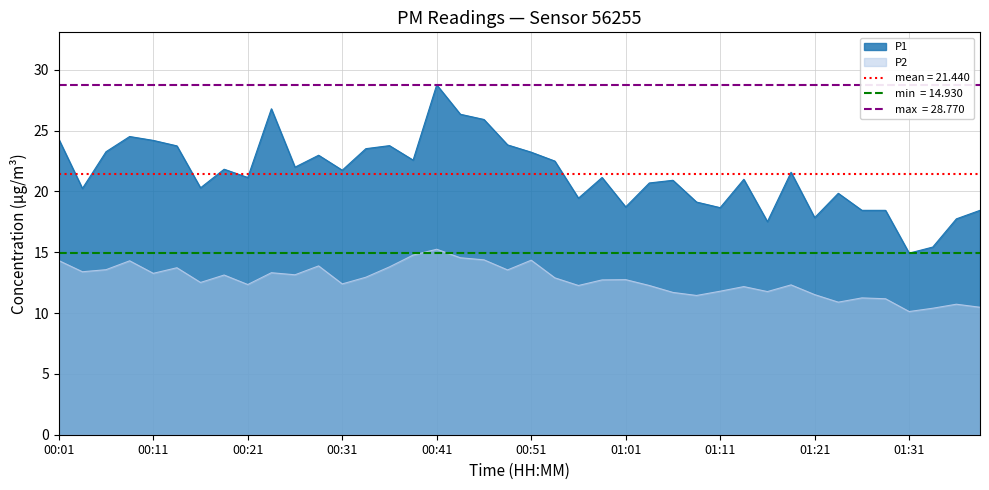

True or false: P1 has a value of 33.8 at 00:28.

False